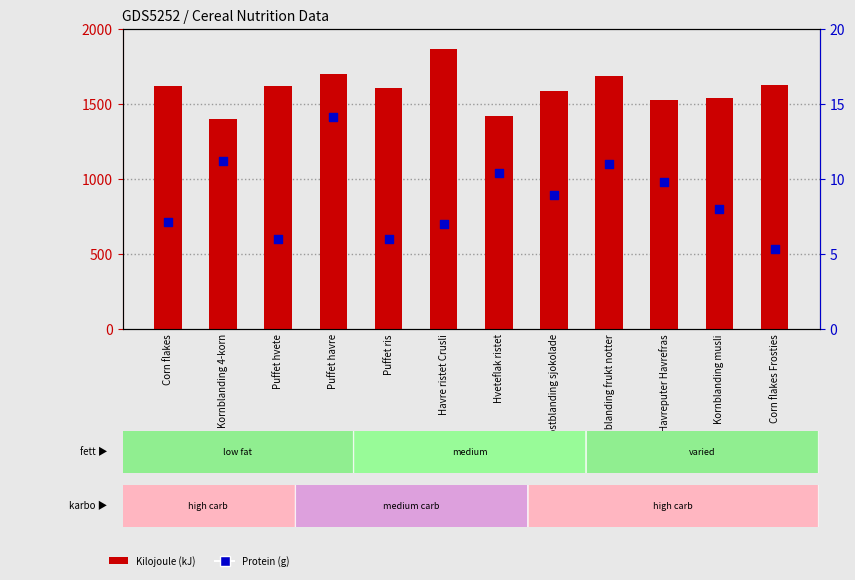

What are all the series names shown in the legend?

Kilojoule (kJ), Protein (g)